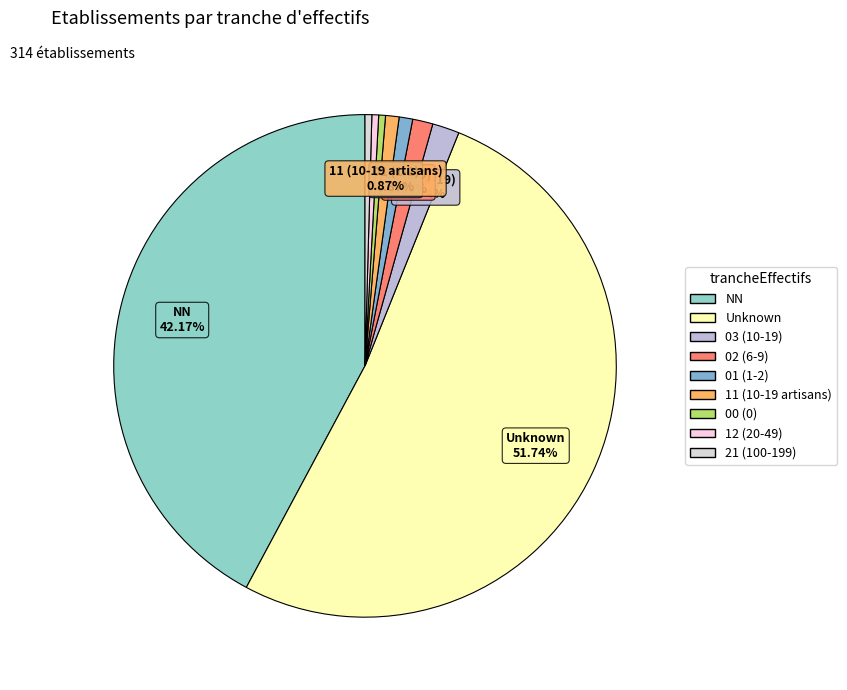

Count the number of slices in the pie.

9